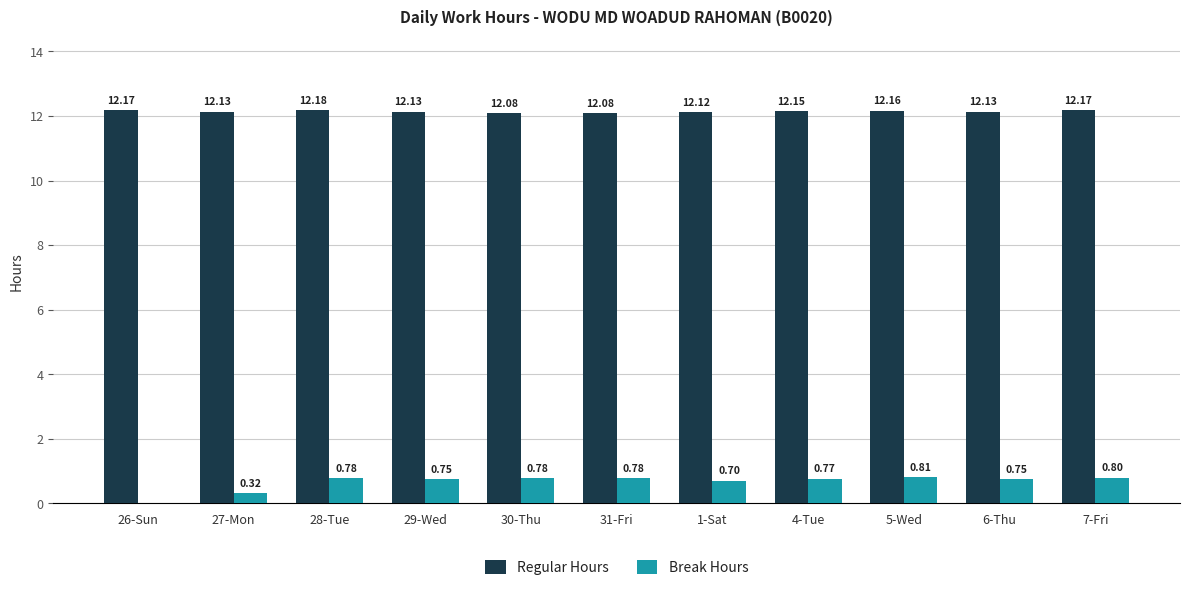

Which series has the widest spread of values?

Break Hours